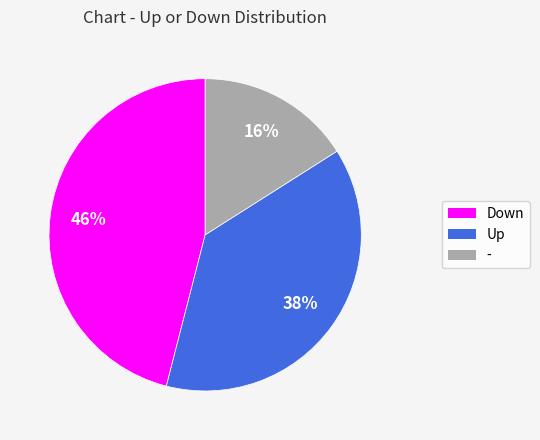

Is there a majority slice in this chart?

No